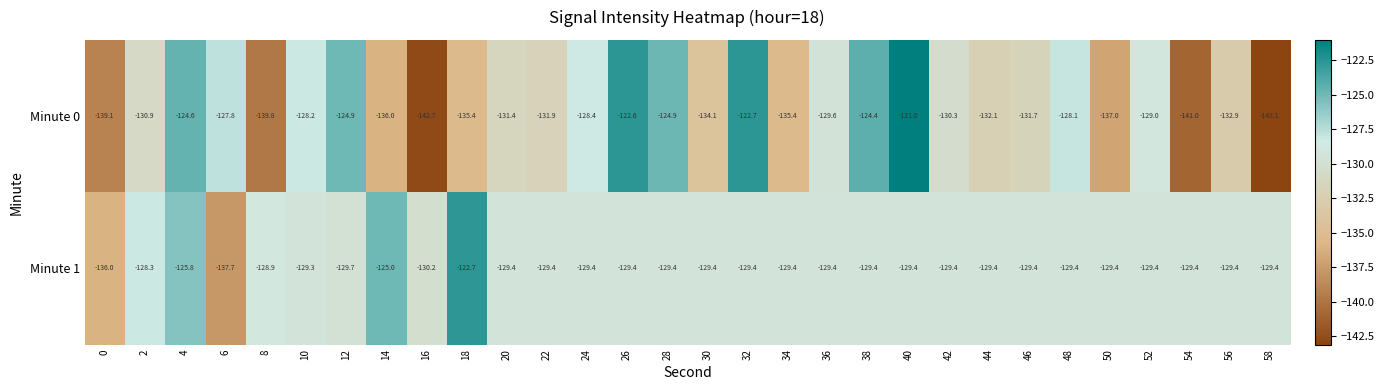

The Minute 0 series shows -124.6 at 4. True or false?

True